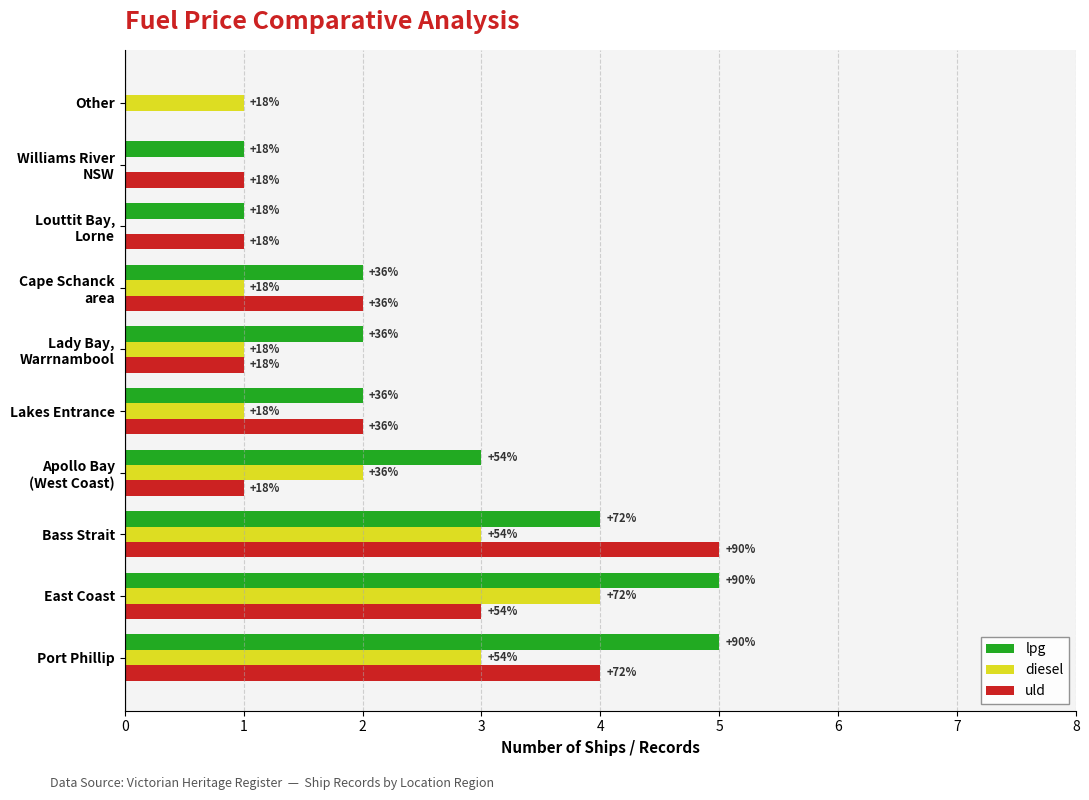

What are all the series names shown in the legend?

lpg, diesel, uld